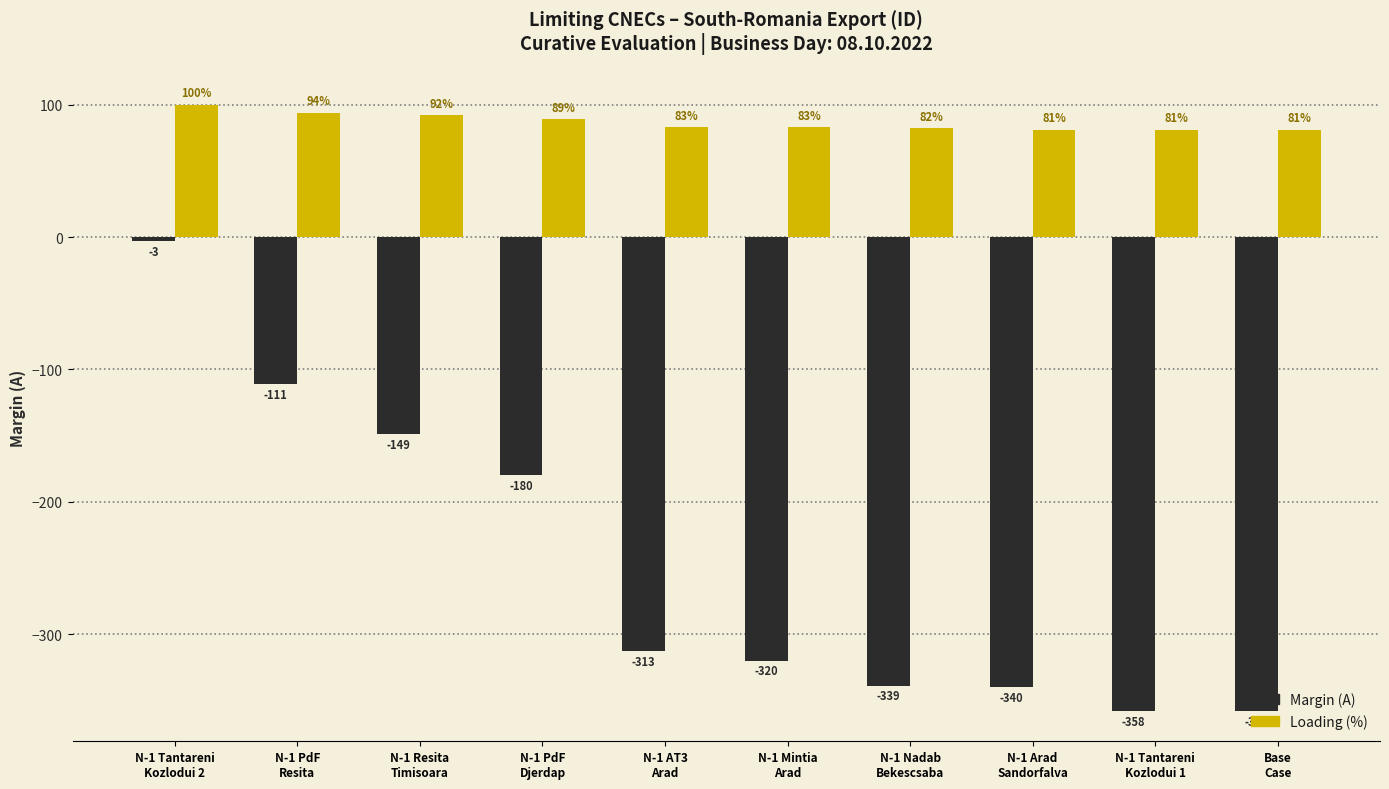

Which series has the largest total across all categories?

Loading (%)